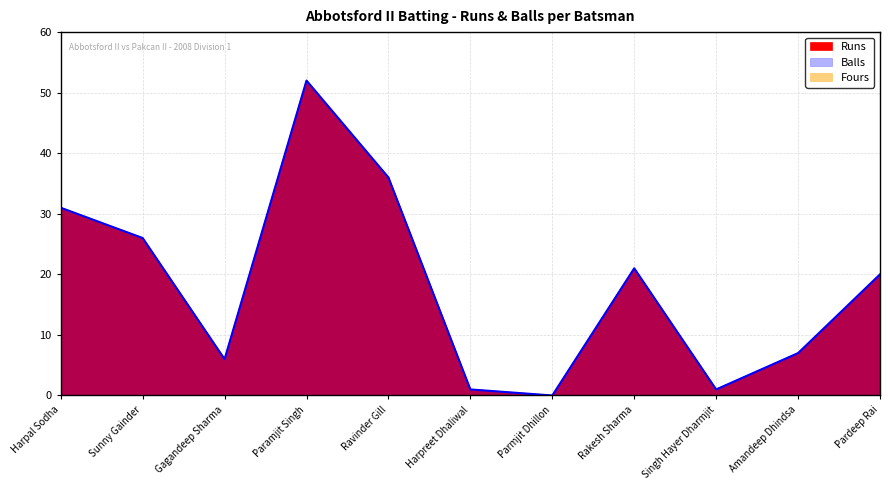

At which category is the sum across all series the highest?

Paramjit Singh